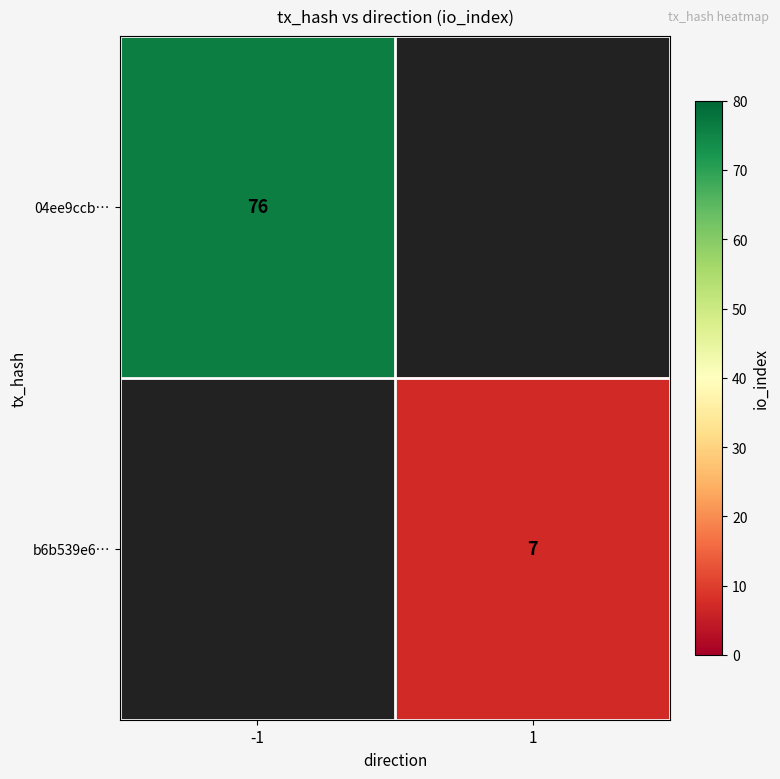

The value of 04ee9ccb… at -1 is 76. True or false?

True